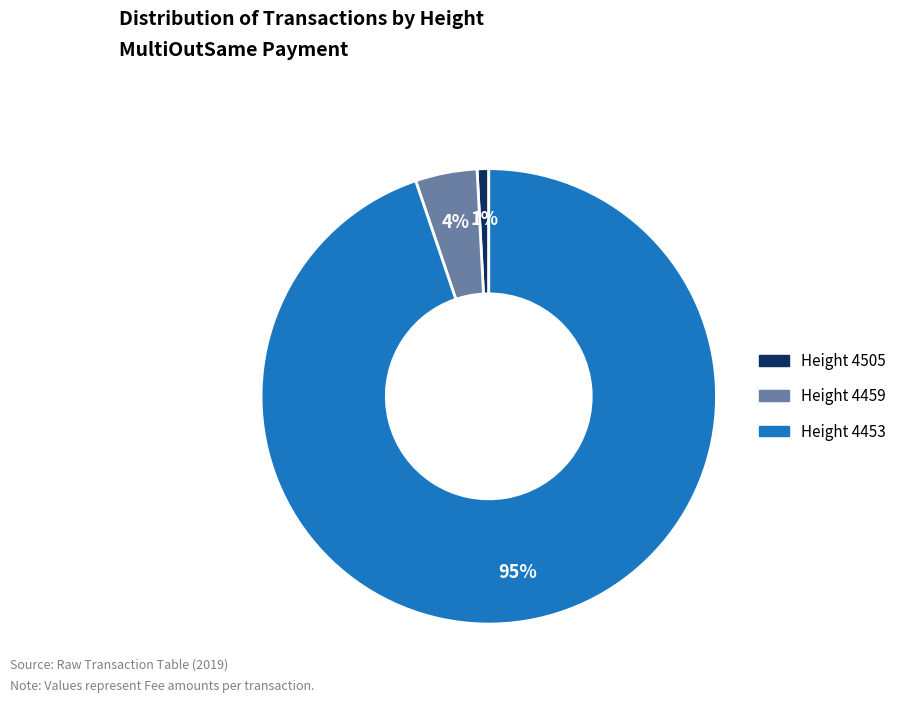

Does any single category account for the majority?

Yes